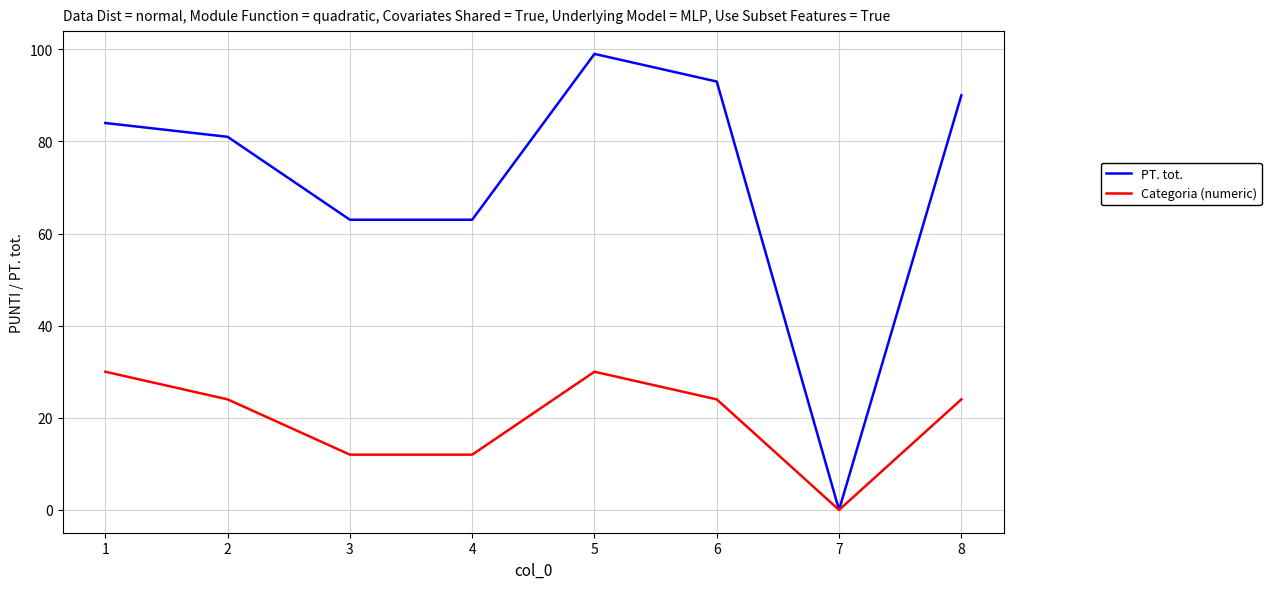

Rank the series by their average value, from highest to lowest.

PT. tot., Categoria (numeric)